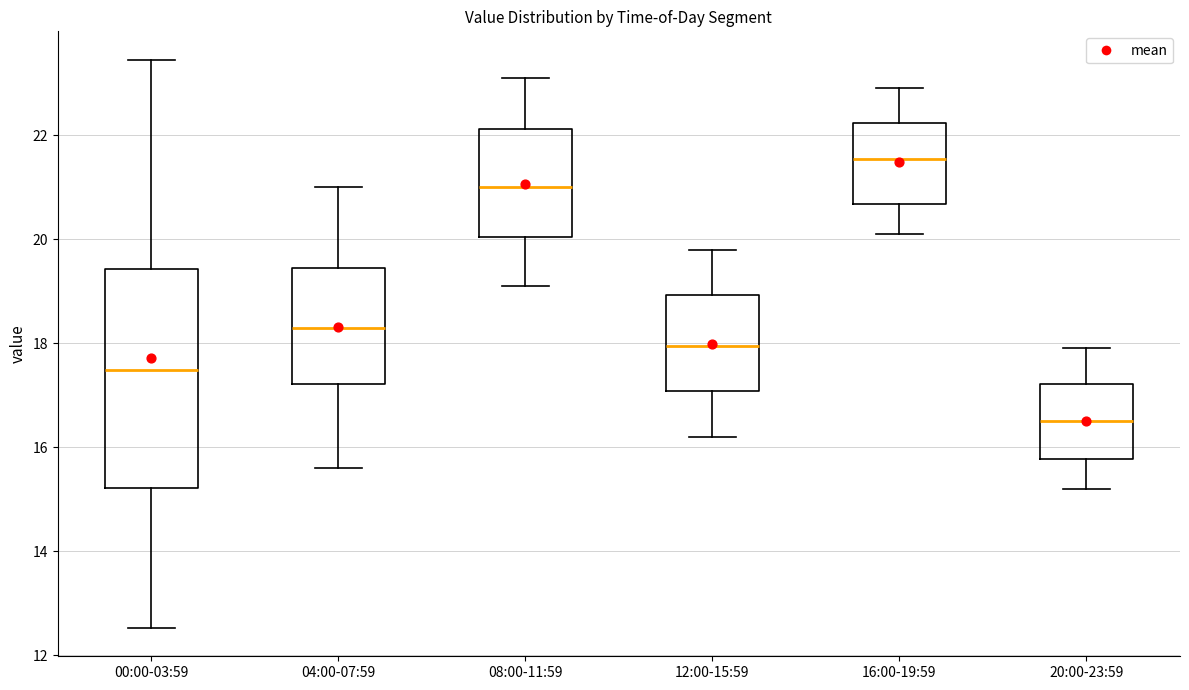

Reading left to right, read every box against the y-axis: the position of its median line, the range the box covers, and the ends of its whiskers. The values are not printed on the chart, so give them approximately, as read against the axis.

00:00-03:59: median 17.4, box 15.2 to 19.4, whiskers 12.6 to 23.4
04:00-07:59: median 18.4, box 17.2 to 19.4, whiskers 15.6 to 21.0
08:00-11:59: median 21.0, box 20.0 to 22.2, whiskers 19.2 to 23.2
12:00-15:59: median 18.0, box 17.0 to 19.0, whiskers 16.2 to 19.8
16:00-19:59: median 21.6, box 20.6 to 22.2, whiskers 20.2 to 23.0
20:00-23:59: median 16.6, box 15.8 to 17.2, whiskers 15.2 to 18.0